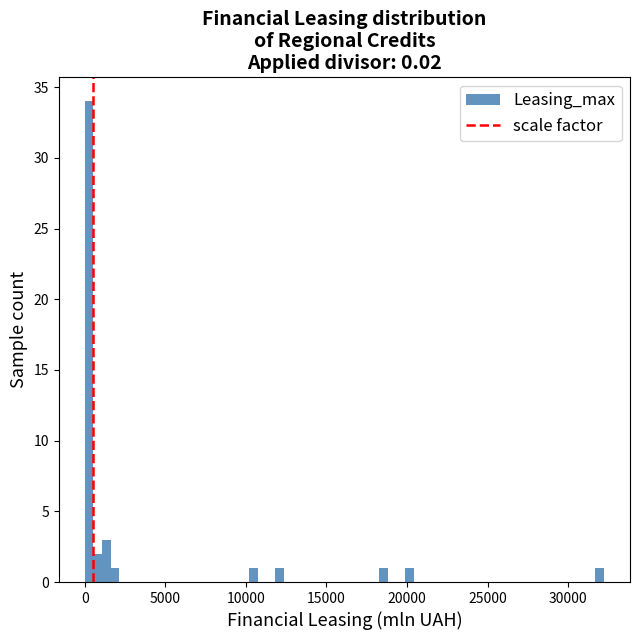

Around what value on the x-axis is the tallest bar? Give the approximate position of its centre, as read against the axis.

500